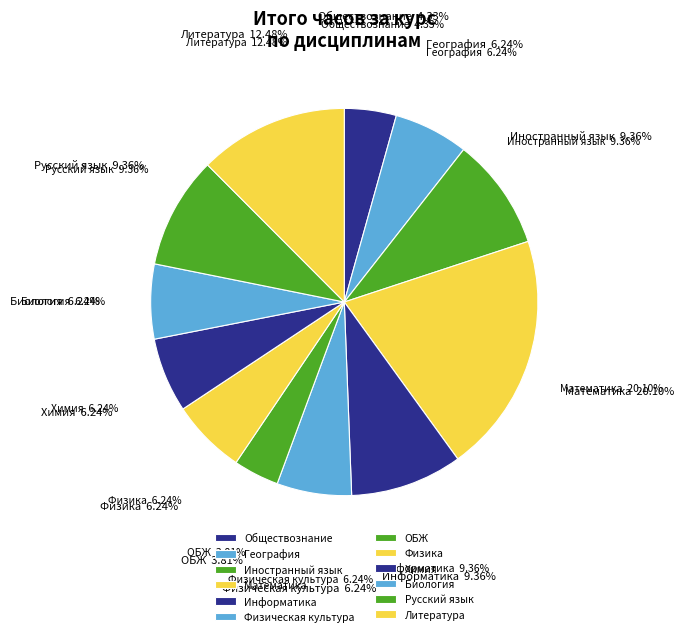

What is the ratio of the value at Иностранный язык to the value at География?

1.5